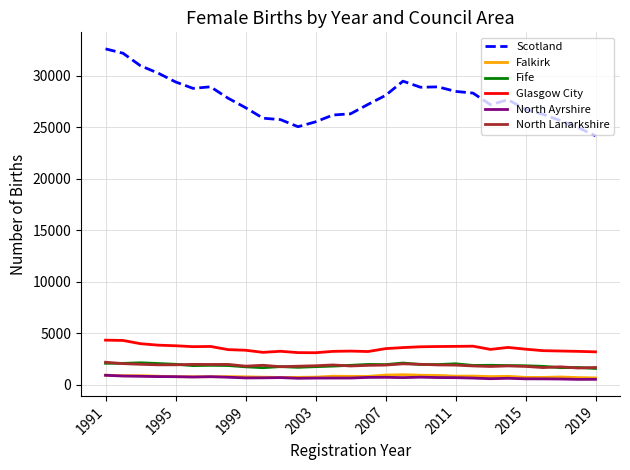

True or false: Glasgow City and Falkirk cross at least once.

False